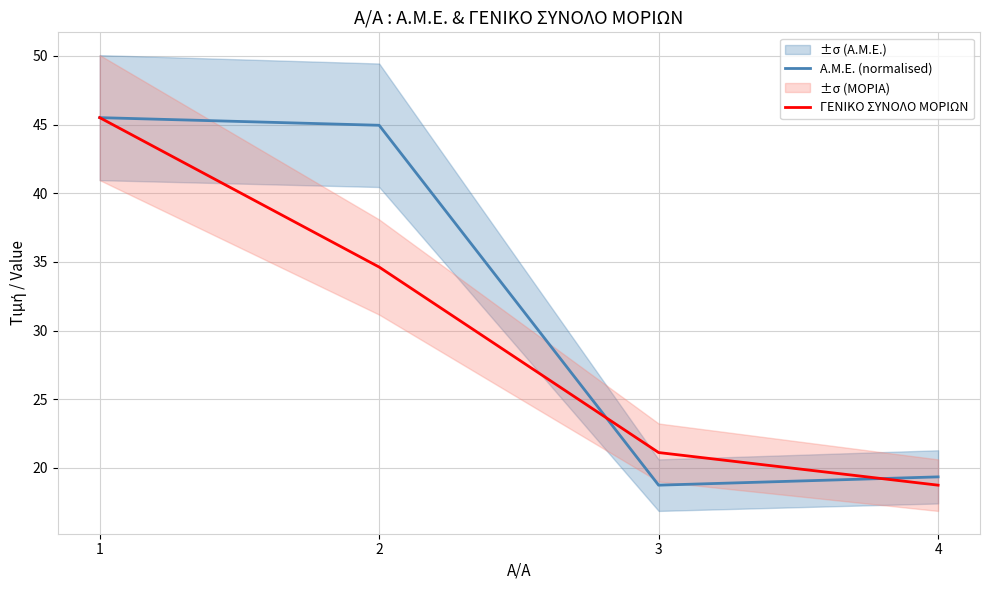

Which series ends up on top after the final intersection of A.M.E. (normalised) and ΓΕΝΙΚΟ ΣΥΝΟΛΟ ΜΟΡΙΩΝ?

A.M.E. (normalised)